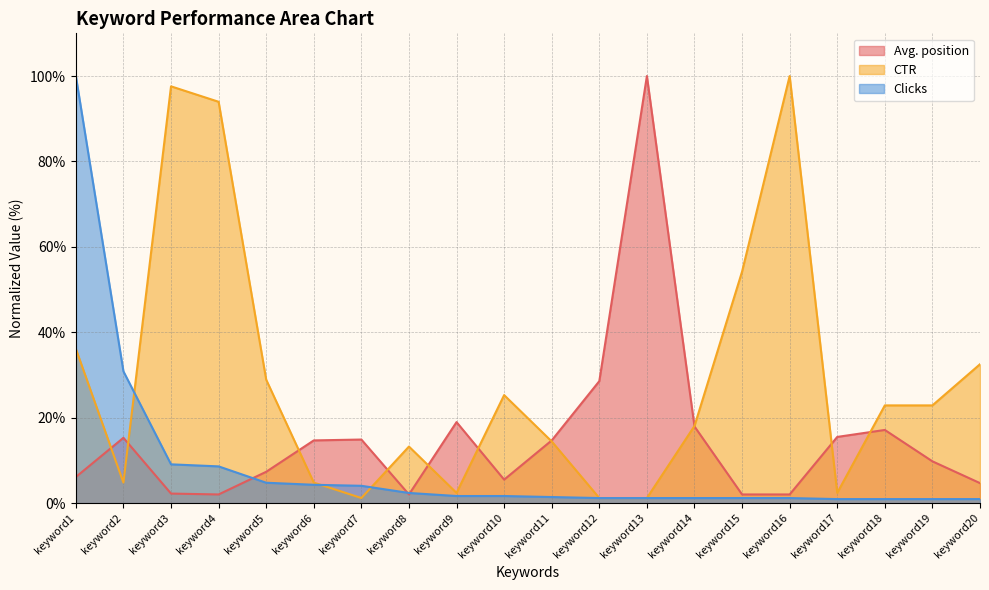

How many data points in CTR are less than 22?

10